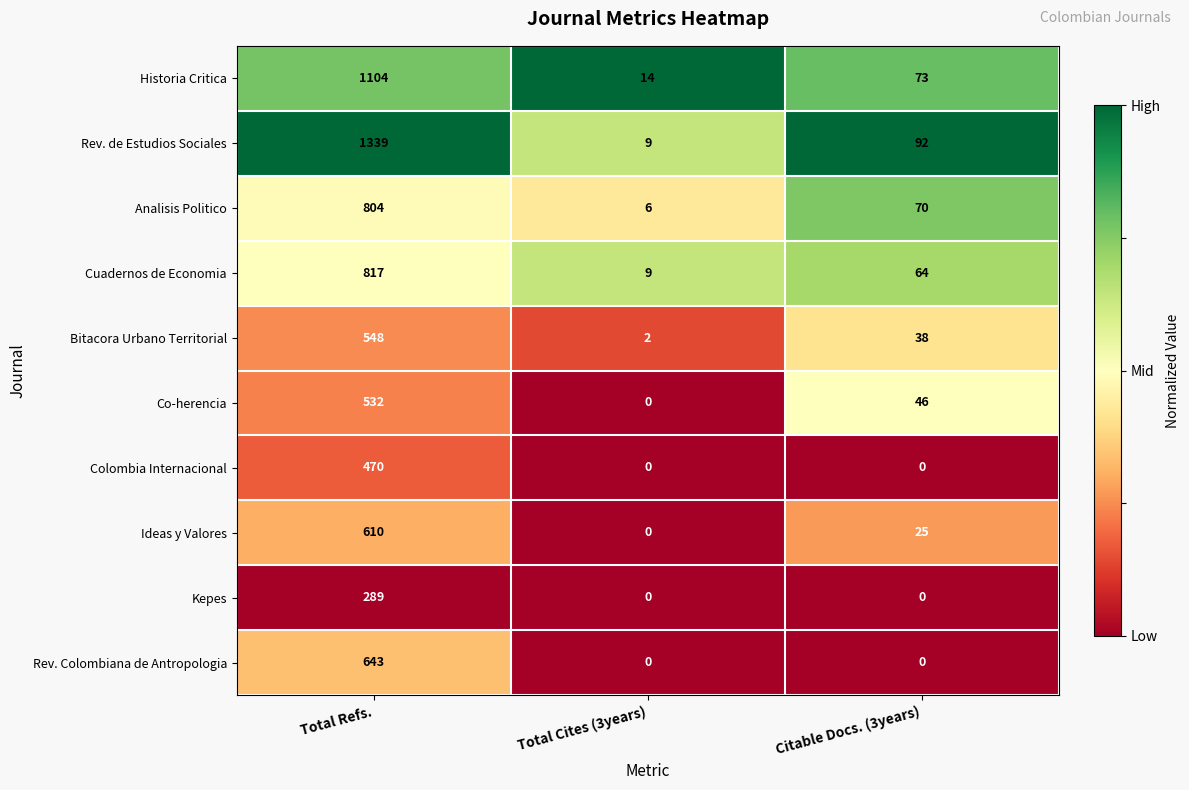

Reading left to right, what are all the values shown in this chart?

Historia Critica: 1104	14	73
Rev. de Estudios Sociales: 1339	9	92
Analisis Politico: 804	6	70
Cuadernos de Economia: 817	9	64
Bitacora Urbano Territorial: 548	2	38
Co-herencia: 532	0	46
Colombia Internacional: 470	0	0
Ideas y Valores: 610	0	25
Kepes: 289	0	0
Rev. Colombiana de Antropologia: 643	0	0